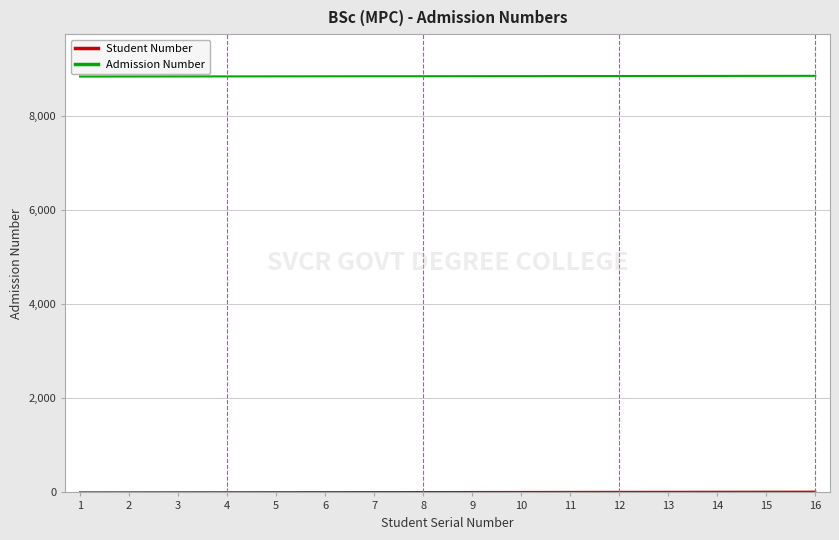

Which series has the largest total across all categories?

Admission Number